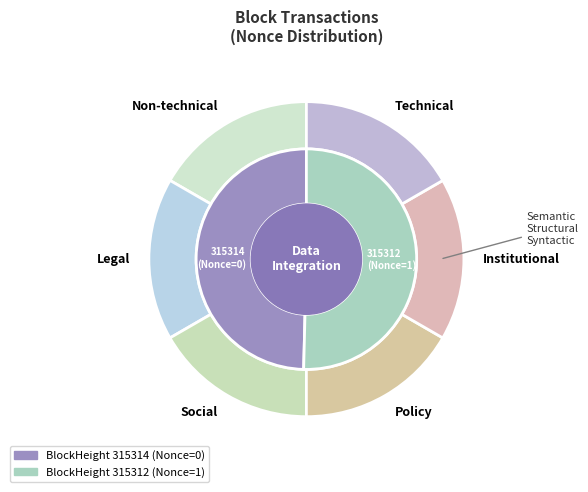

What is the smallest slice in the pie chart?

315314